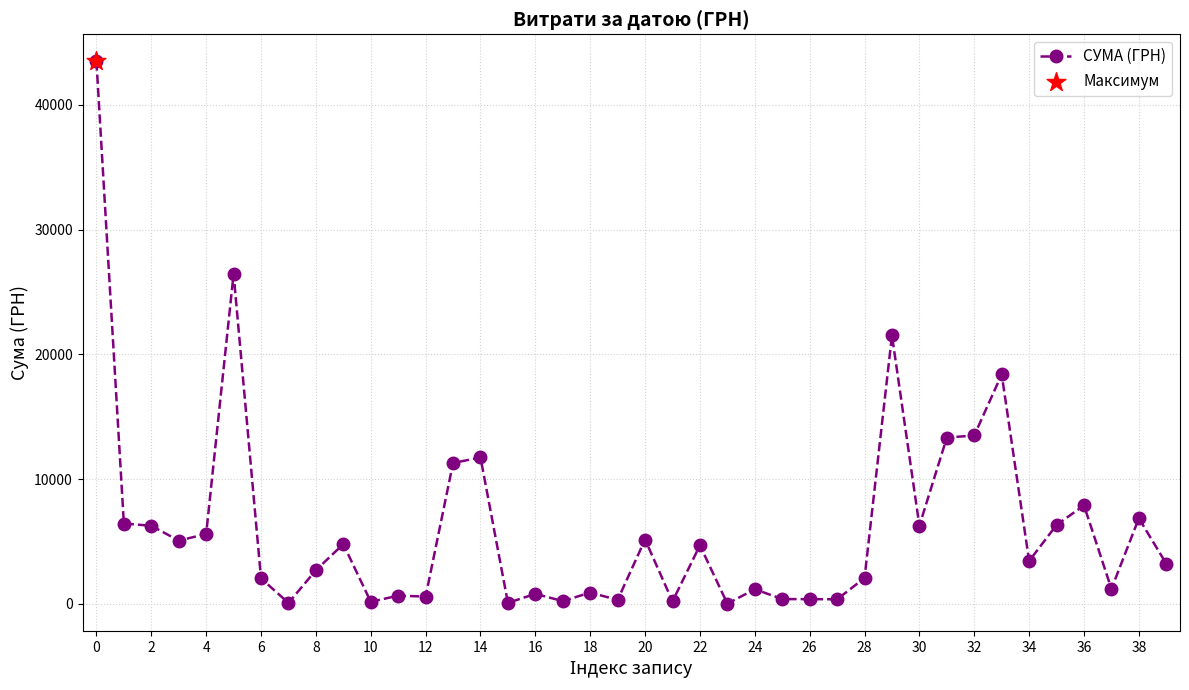

What is the value of the 14th point from the left?

11298.7